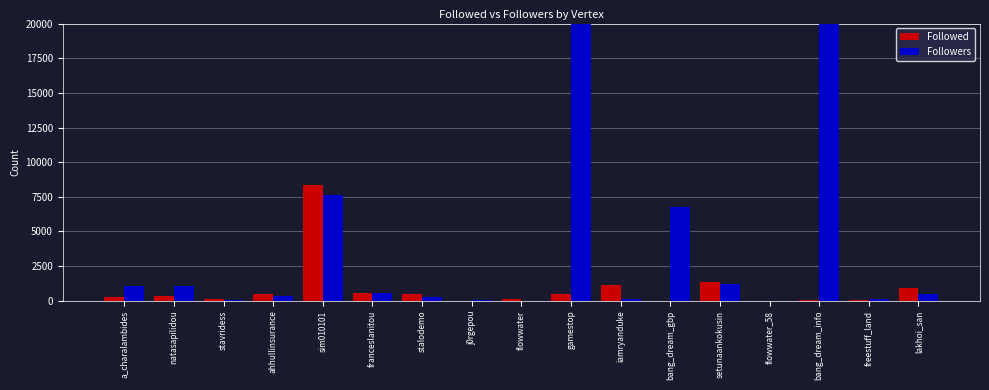

What value does the Followers series have at franceslanitou, to the nearest 50?

550